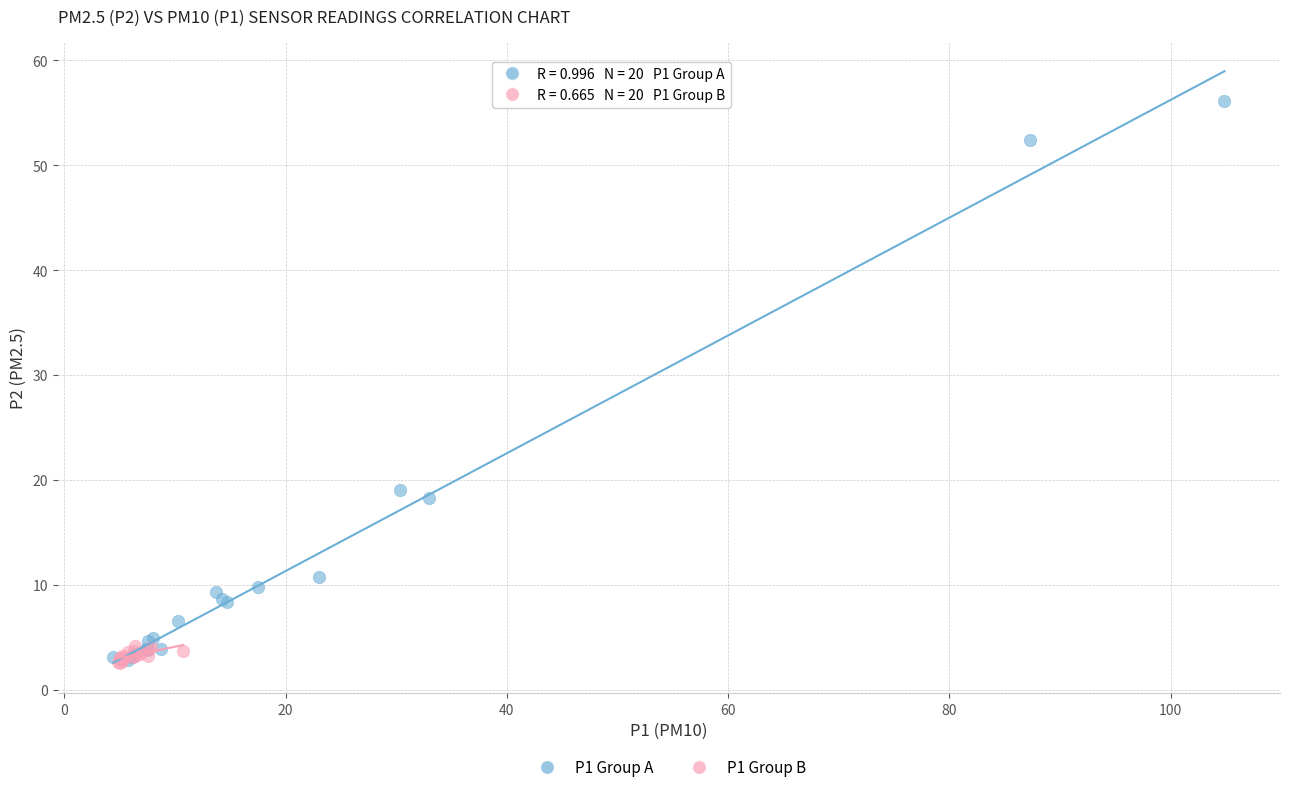

Which series has the widest spread of Y values?

P1 Group A